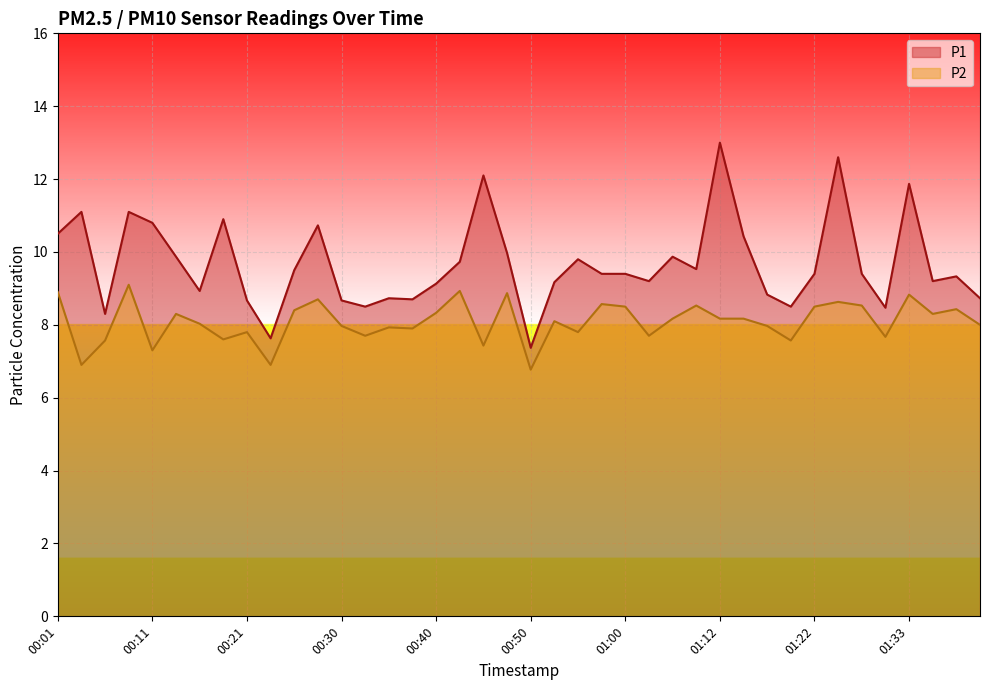

At which category is the sum across all series the highest?

01:25